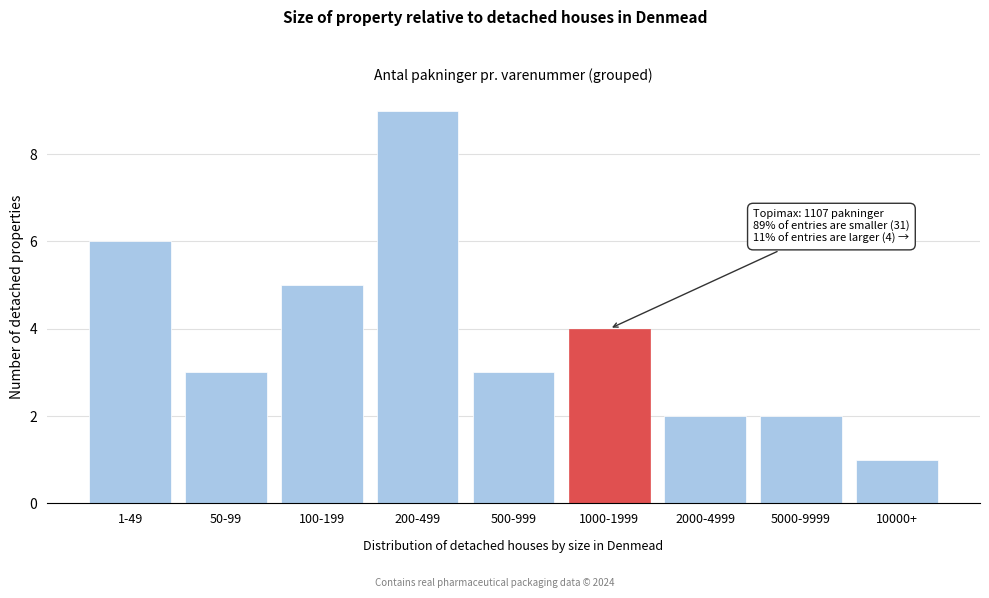

Reading left to right, transcribe all the data shown in this chart.

1-49=6	50-99=3	100-199=5	200-499=9	500-999=3	1000-1999=4	2000-4999=2	5000-9999=2	10000+=1